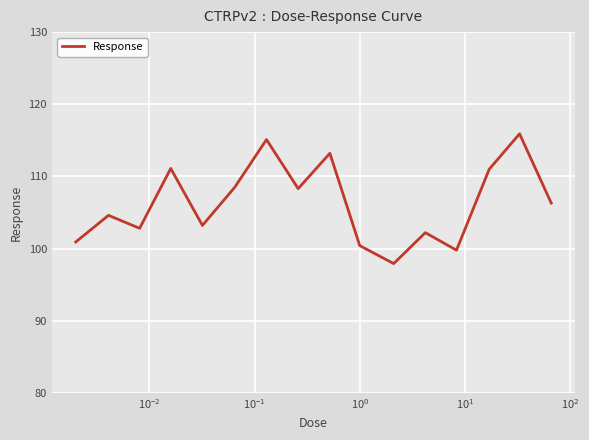

What is the difference between the maximum and minimum values?

18.0